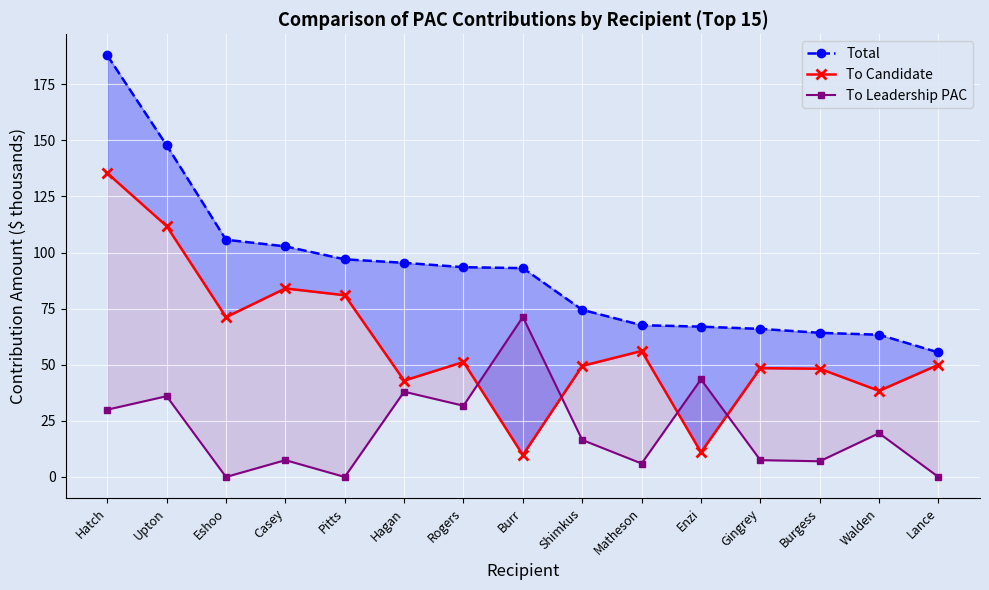

Which category has the lowest value across all series?

Eshoo